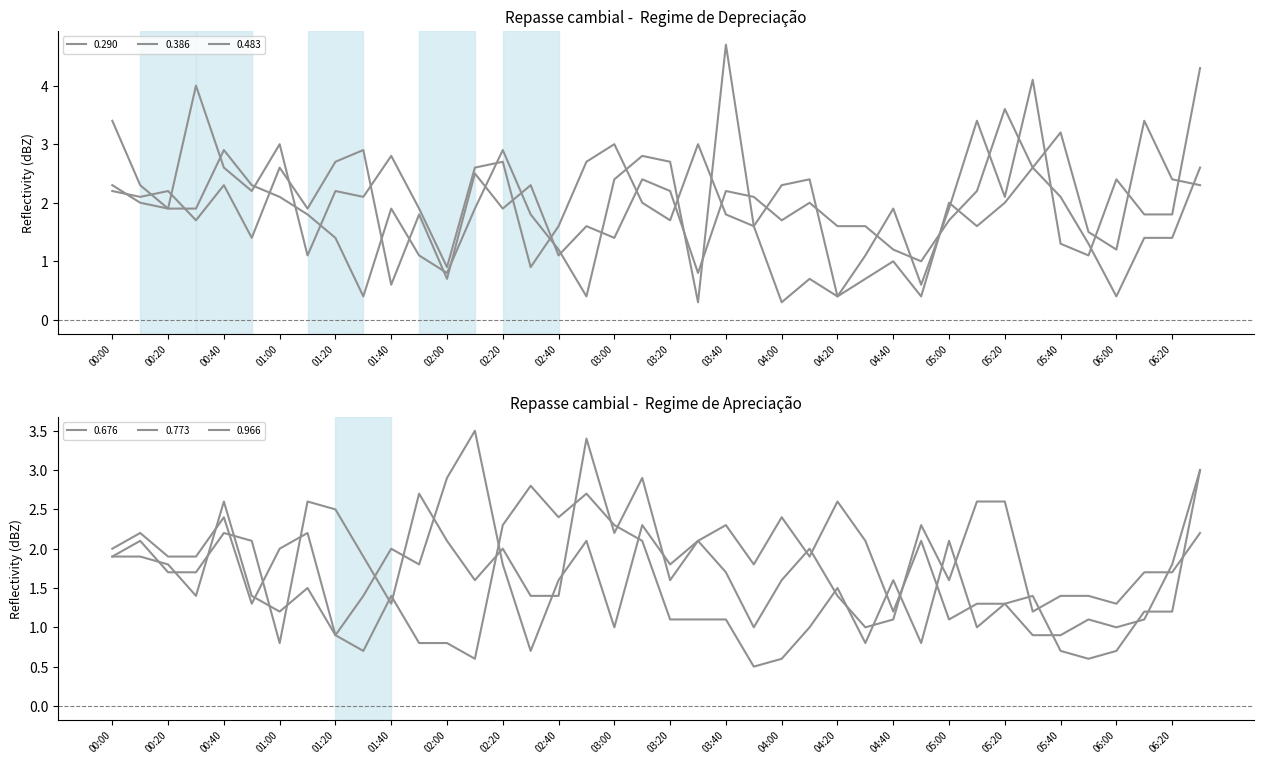

Is this an area chart (filled region under the line)?

No